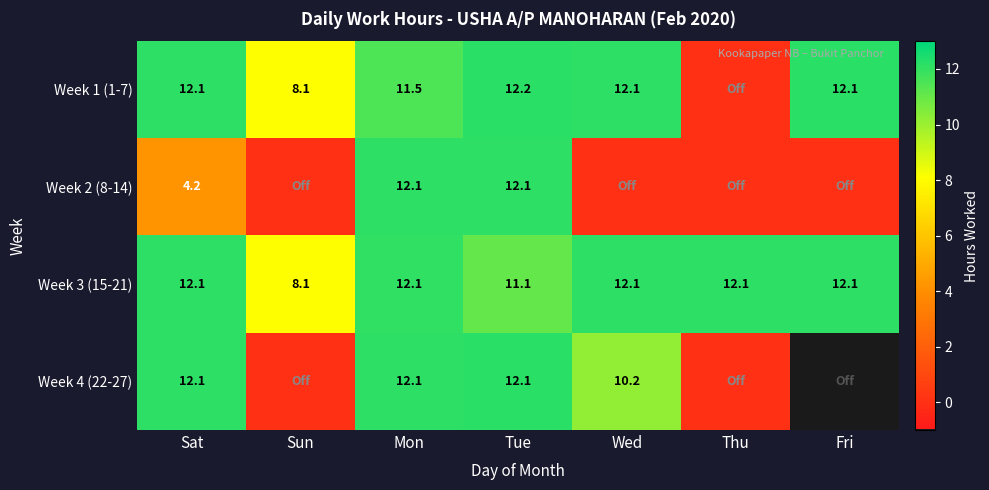

What is the difference between the highest and lowest values at Thu?

12.1